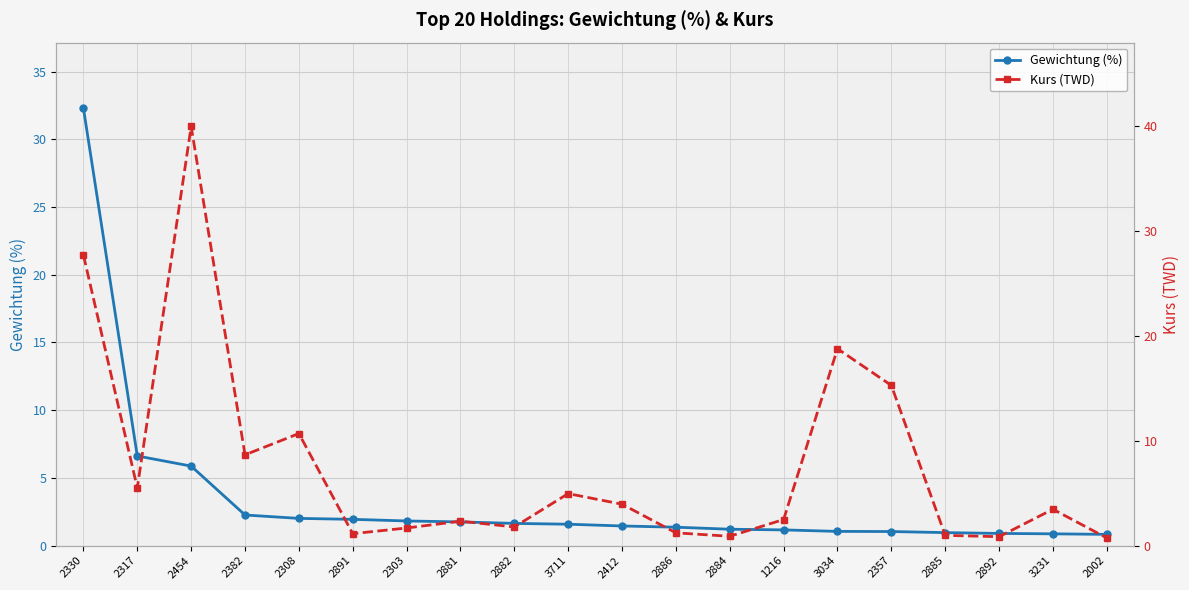

What are all the series names shown in the legend?

Gewichtung (%), Kurs (TWD)